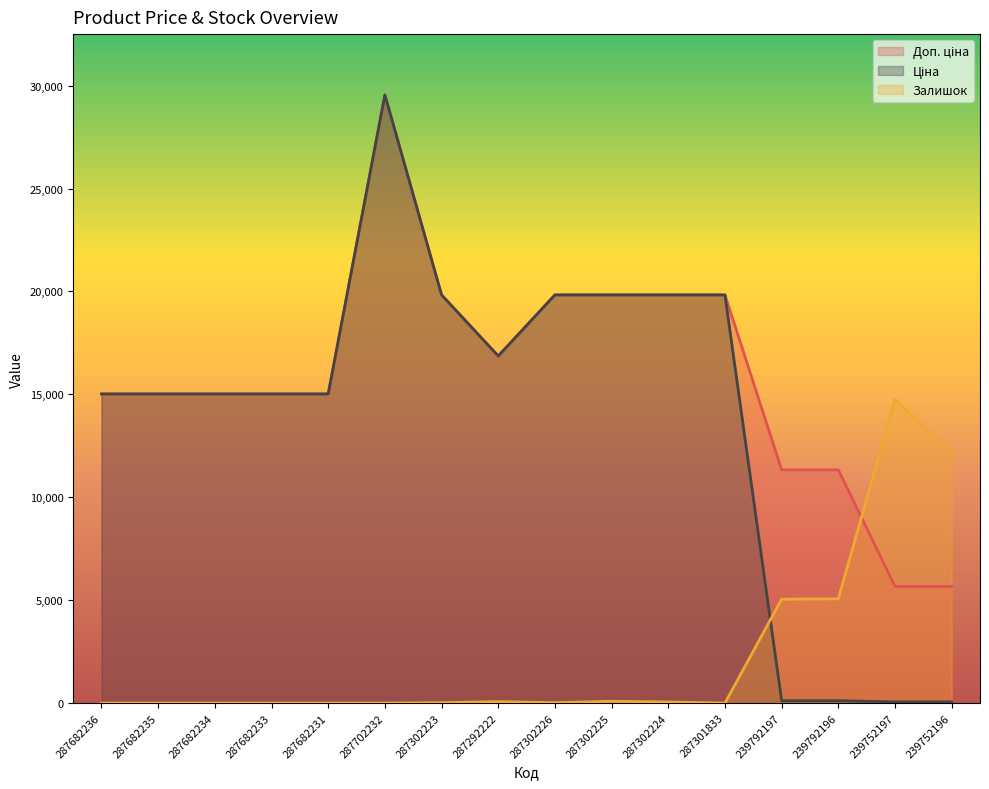

What is the sum of the Доп. ціна values at 239792197 and 287682236?

26353.2